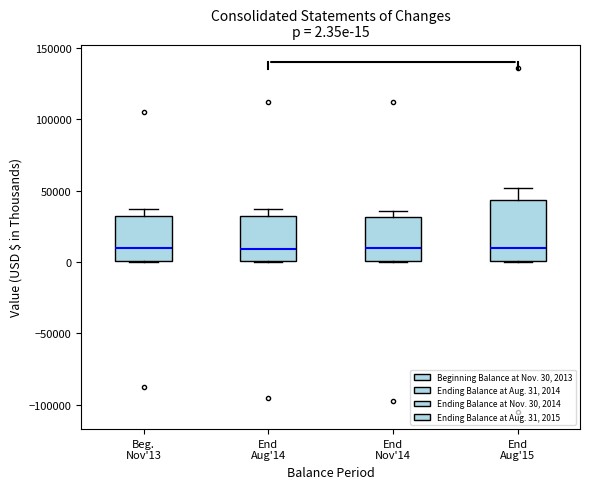

Comparing the boxes themselves (not the whiskers), which one is the tallest?

End Aug'15